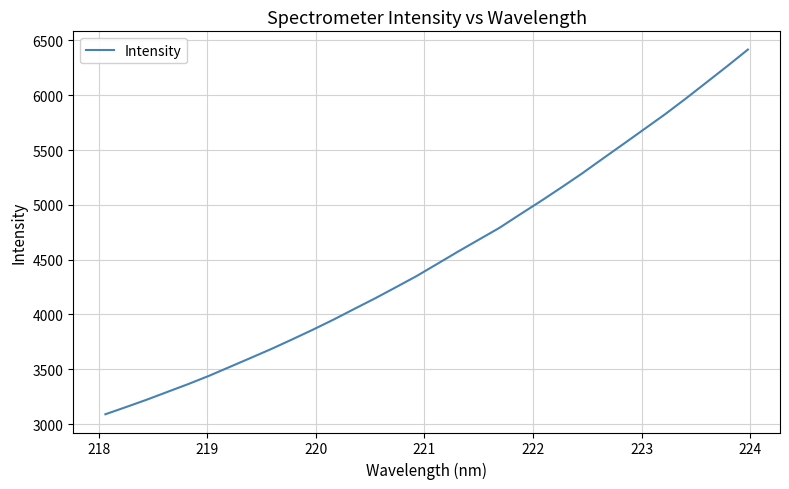

What is the greatest value displayed?

6416.5